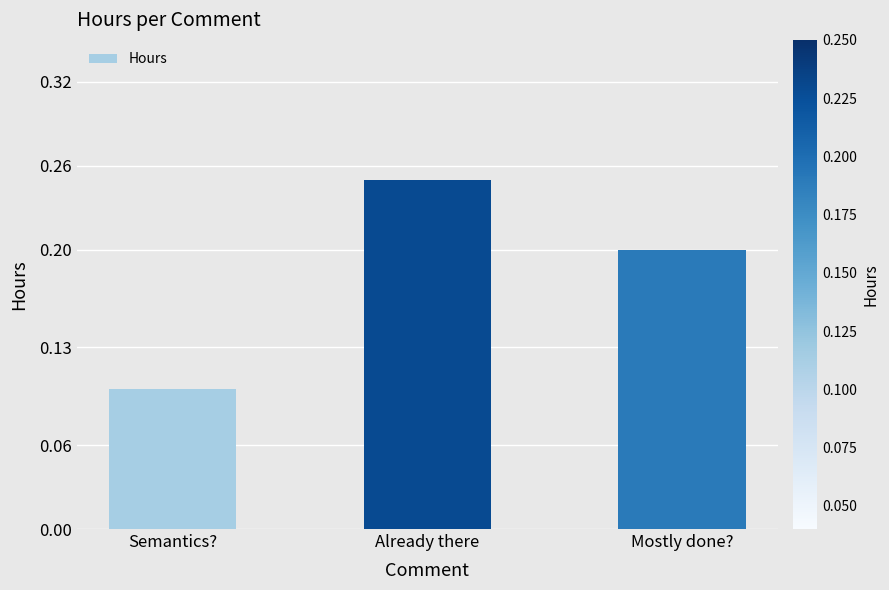

At which category does the chart reach its minimum across all series?

Semantics?